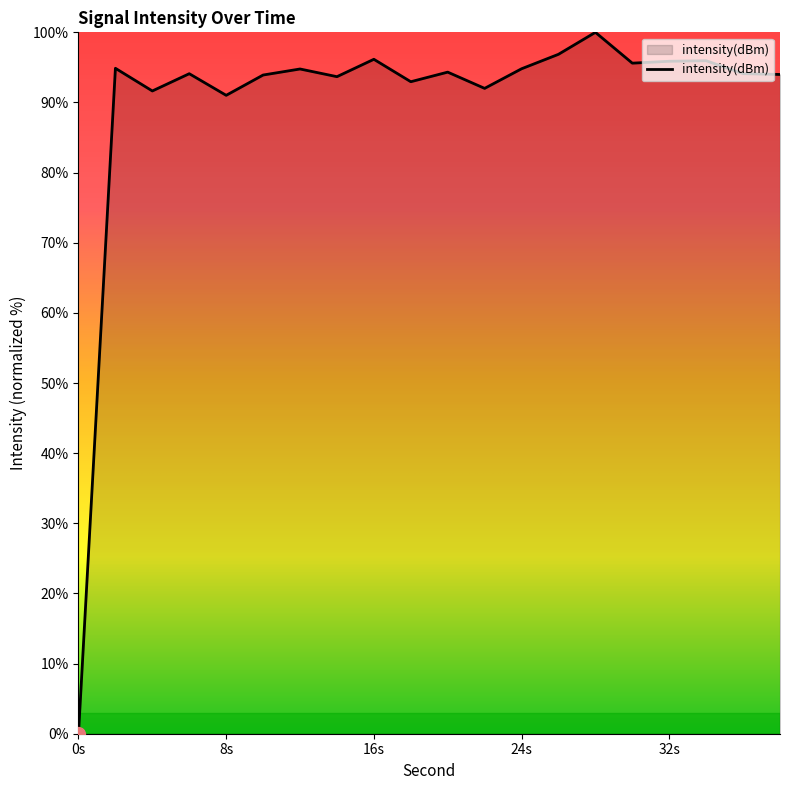

What is the maximum value shown in the chart?

100.0